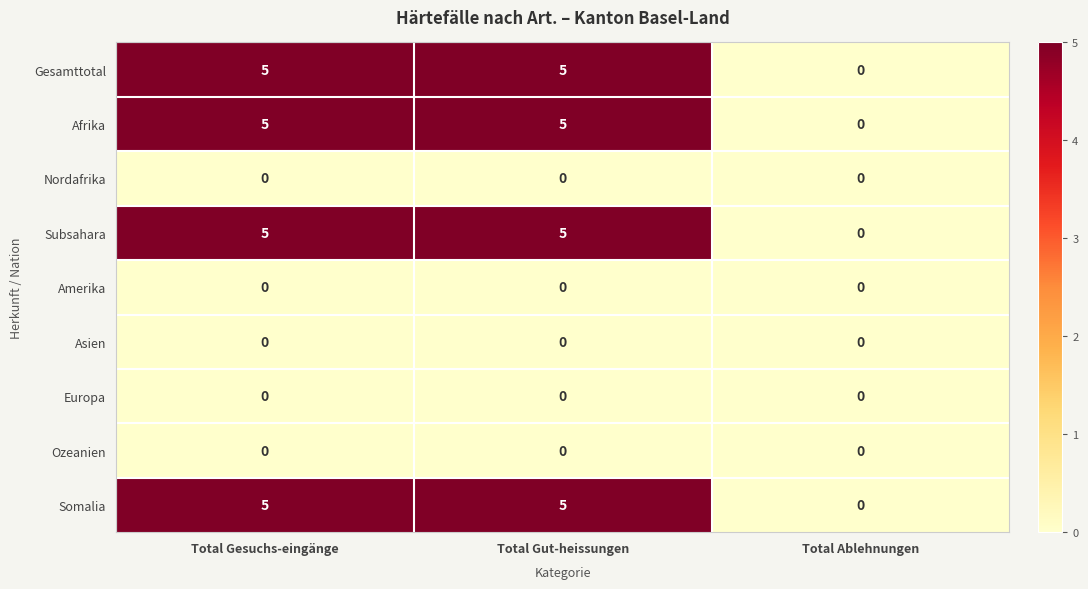

What is the spread (max minus min) of values at Total Gut-heissungen?

5